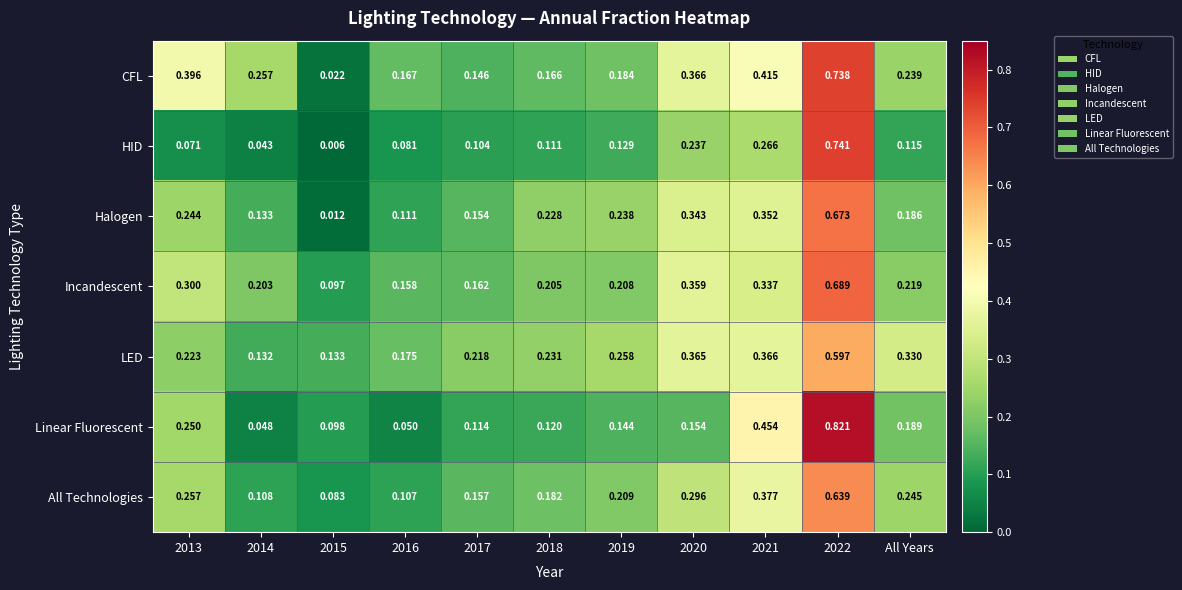

Which series has the largest total across all categories?

CFL